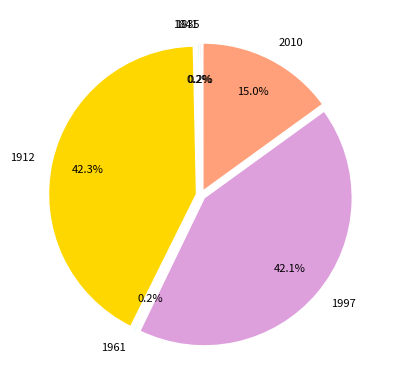

Combined, do 2010 and 1997 account for over 50%?

Yes